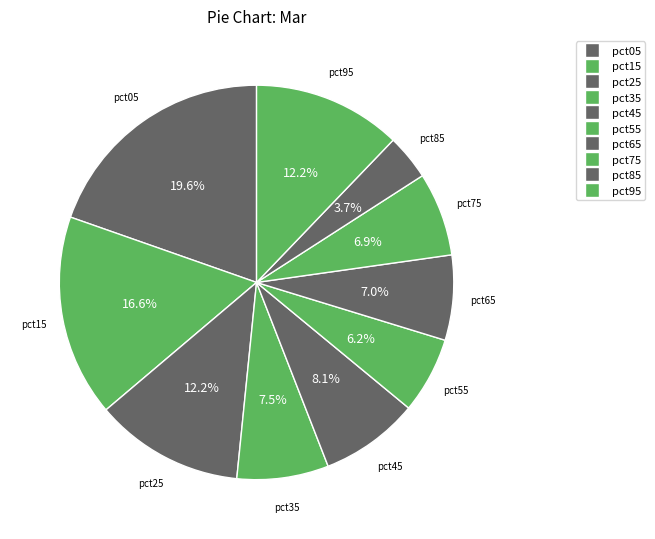

Combined, what portion of the pie is pct65 and pct55?

13.2%